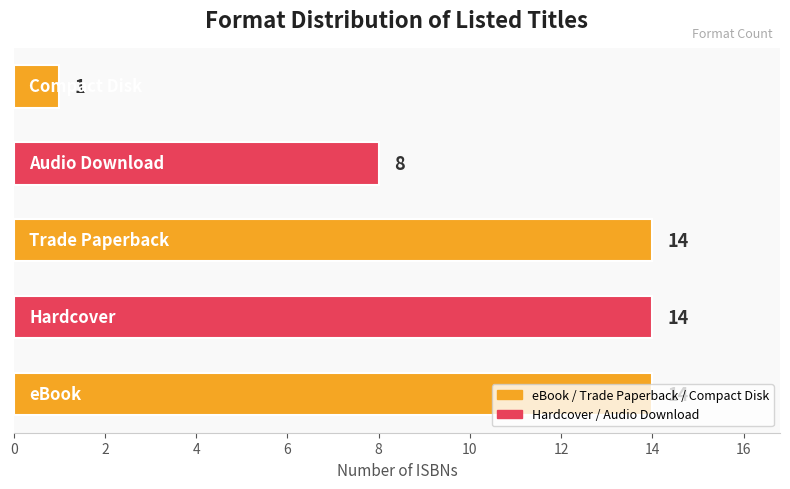

What is the average value?

10